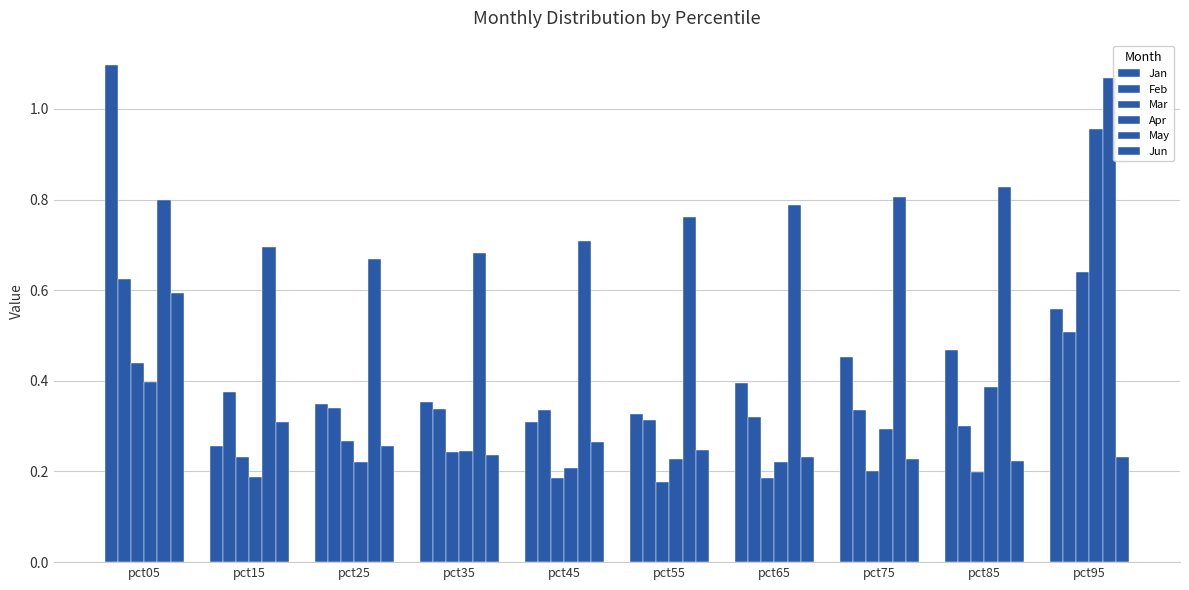

Rank the series by their maximum value, from lowest to highest.

Jun, Feb, Mar, Apr, May, Jan